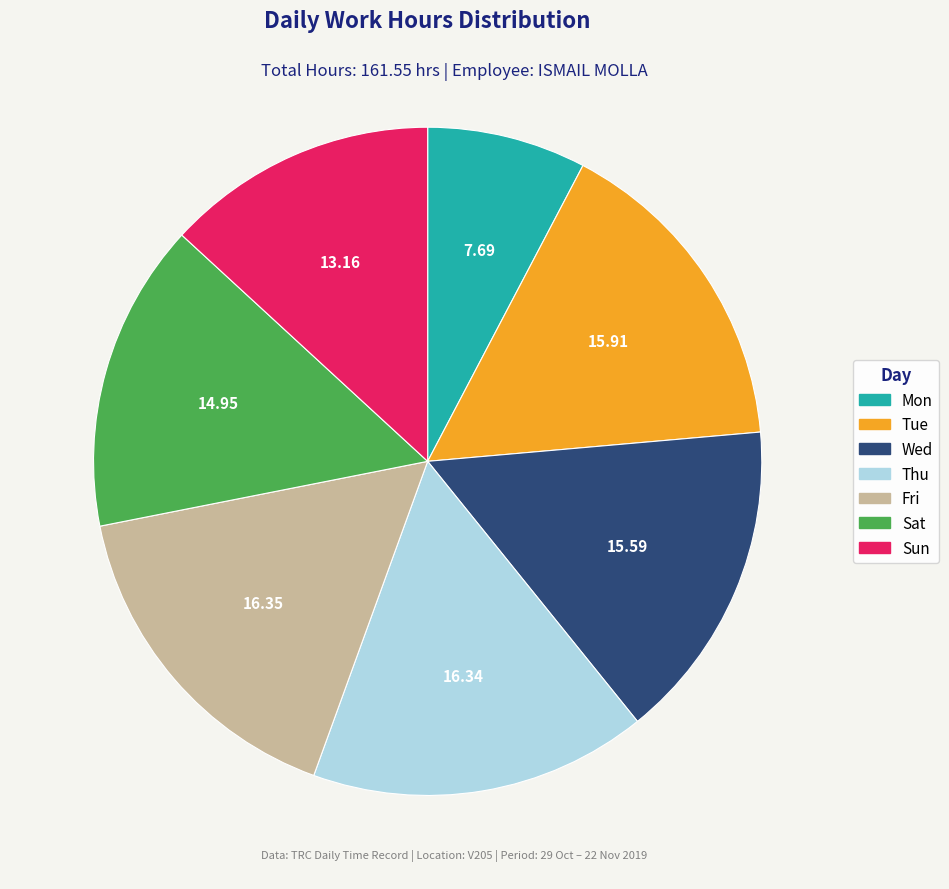

Does any single category account for the majority?

No